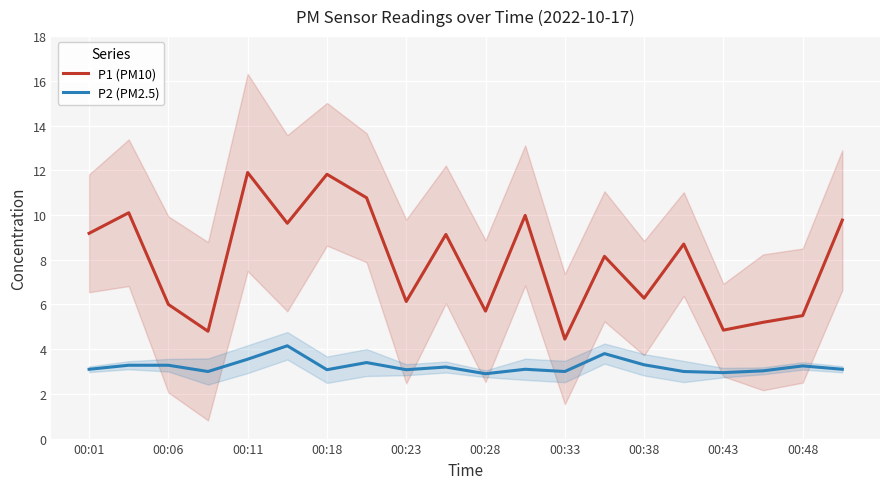

How many lines are shown in the chart?

2